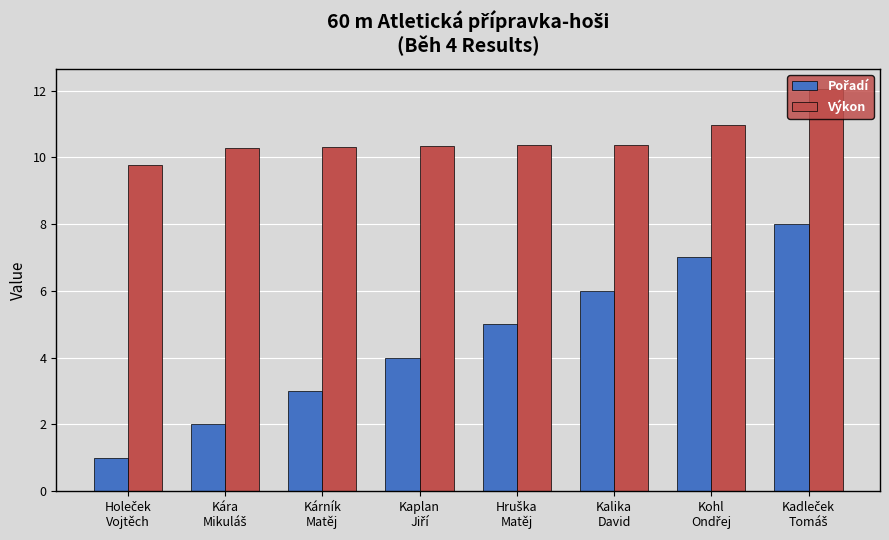

What is the minimum value for Výkon?

9.8